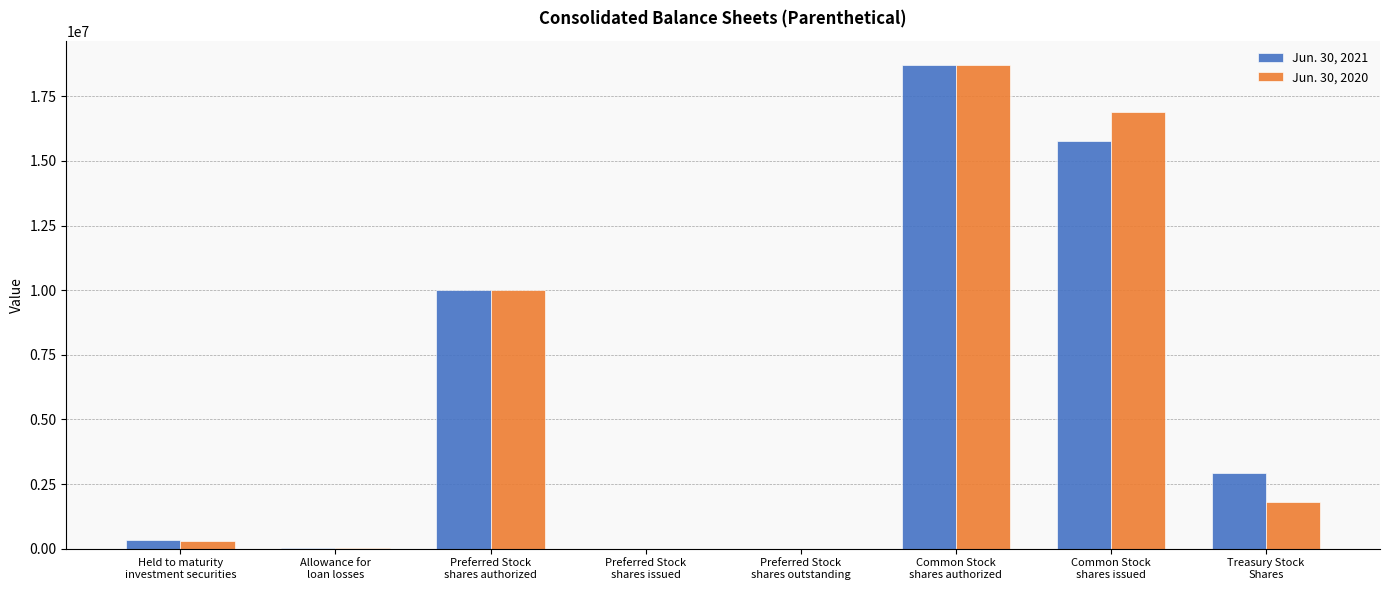

What is the difference between the Jun. 30, 2021 values at Preferred Stock
shares authorized and Treasury Stock
Shares?

7067068